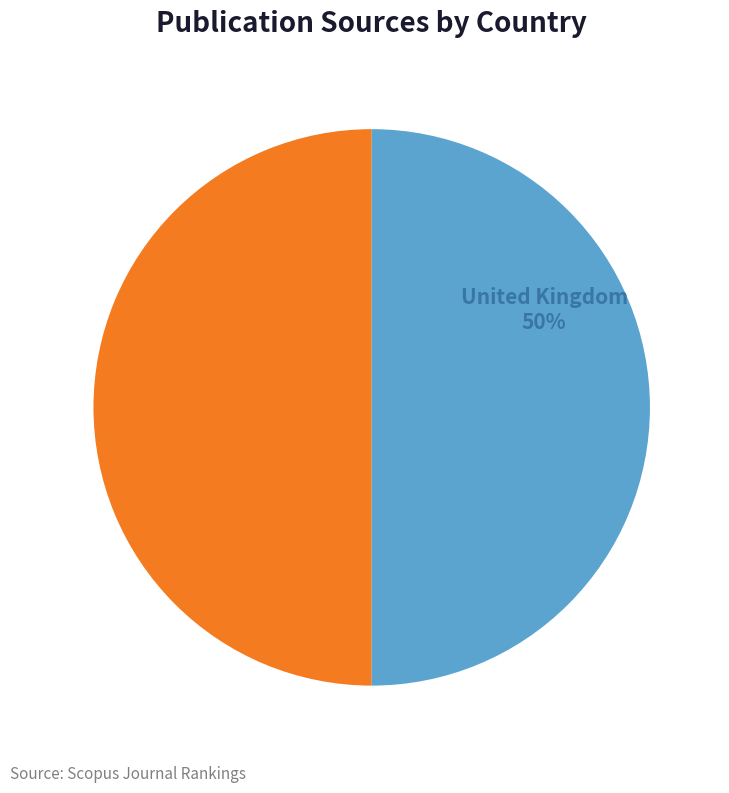

What is the ratio of the value at United Kingdom to the value at United States?

1.0